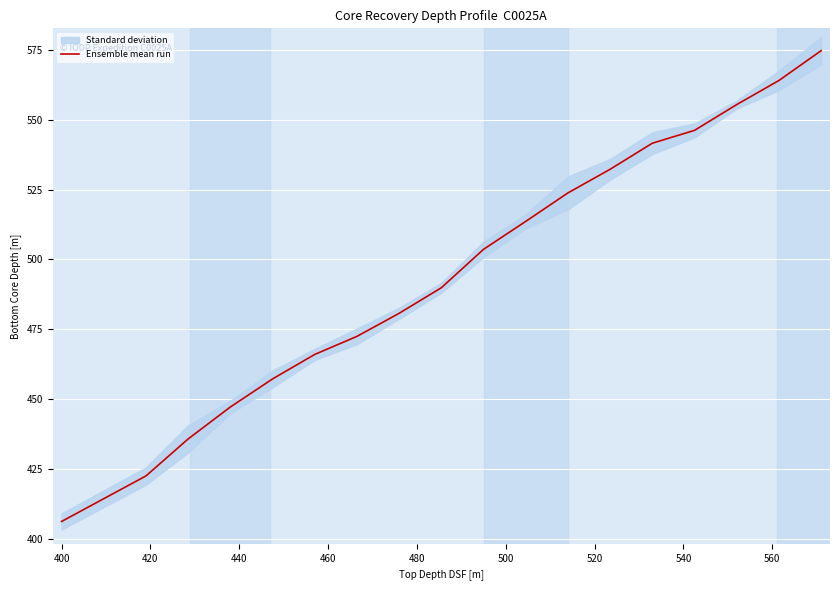

What is the maximum value for Ensemble mean run?

574.8